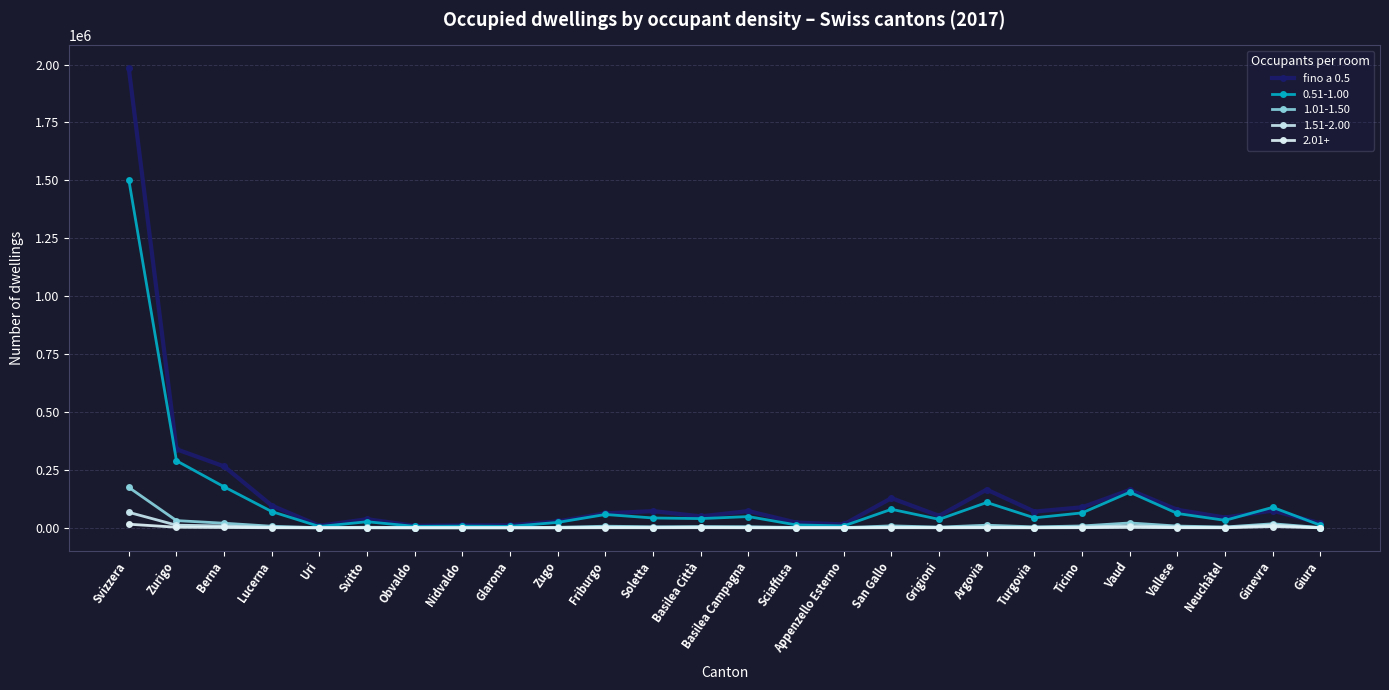

Reading left to right, what are all the values shown in this chart?

1983703	339210	265095	95969	8846	37144	8664	10637	10913	27622	62440	72025	49407	72207	22669	14609	128181	51679	165114	70006	88619	163340	77705	44365	74375	19070